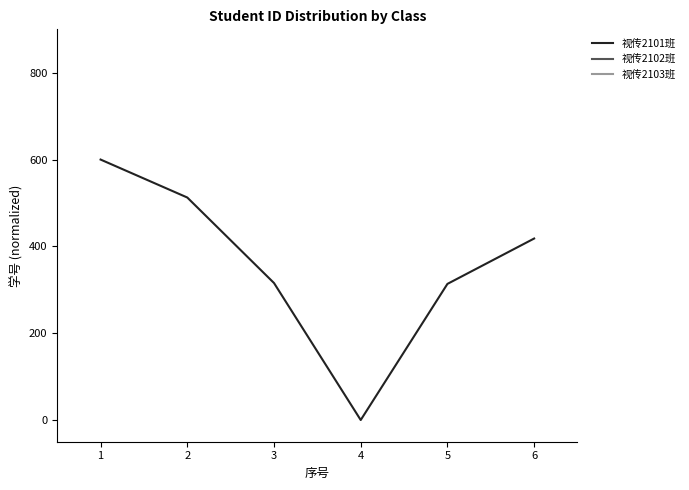

The value of 视传2101班 at 3 is 79.3. True or false?

False